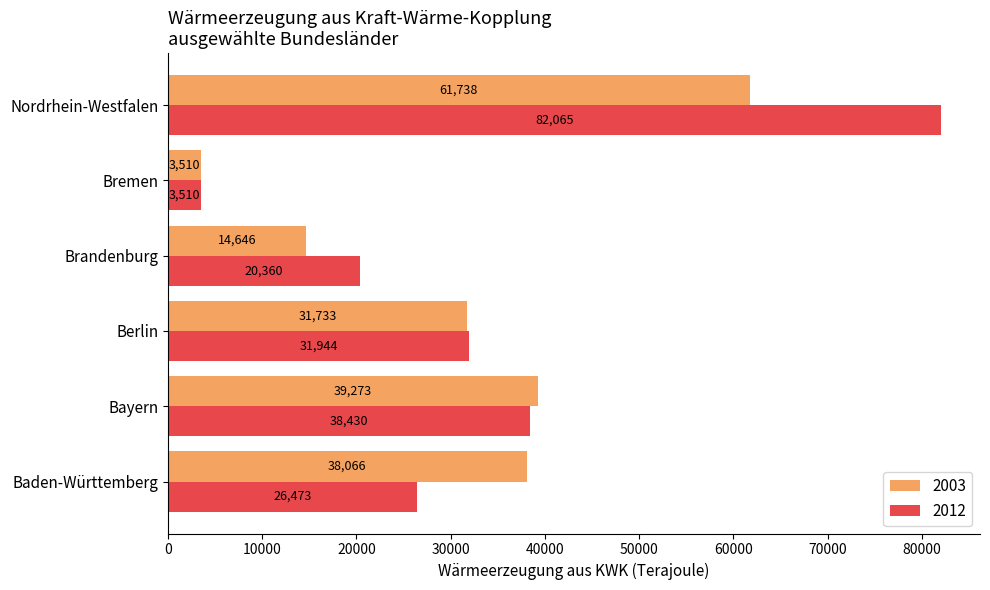

What are all the series names shown in the legend?

2003, 2012